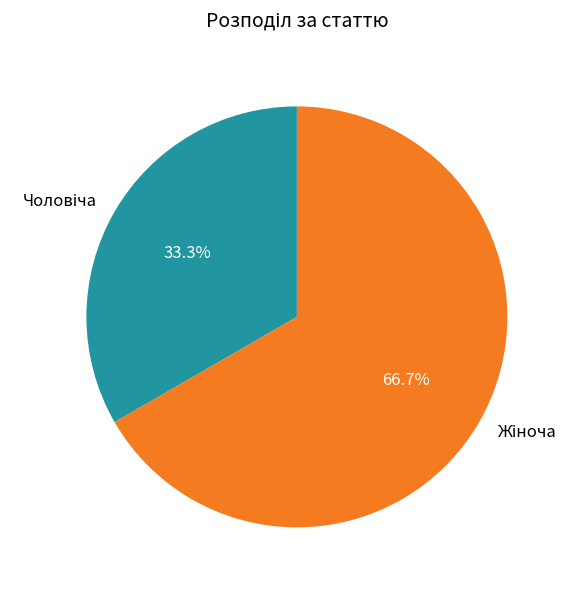

Rank the categories by value from lowest to highest.

Чоловіча, Жіноча